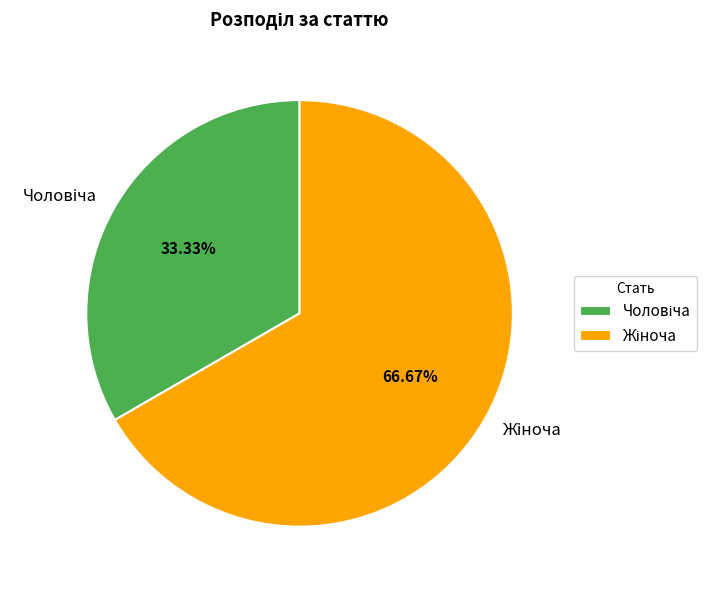

Is there any slice that represents more than half of the pie?

Yes